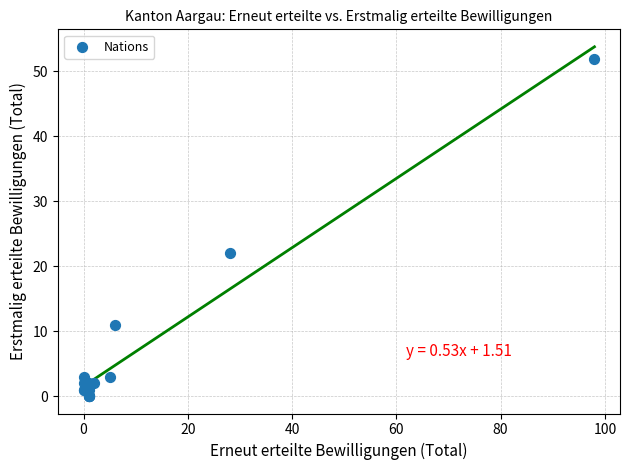

What Y value in the scatter plot is closest to 26?

22